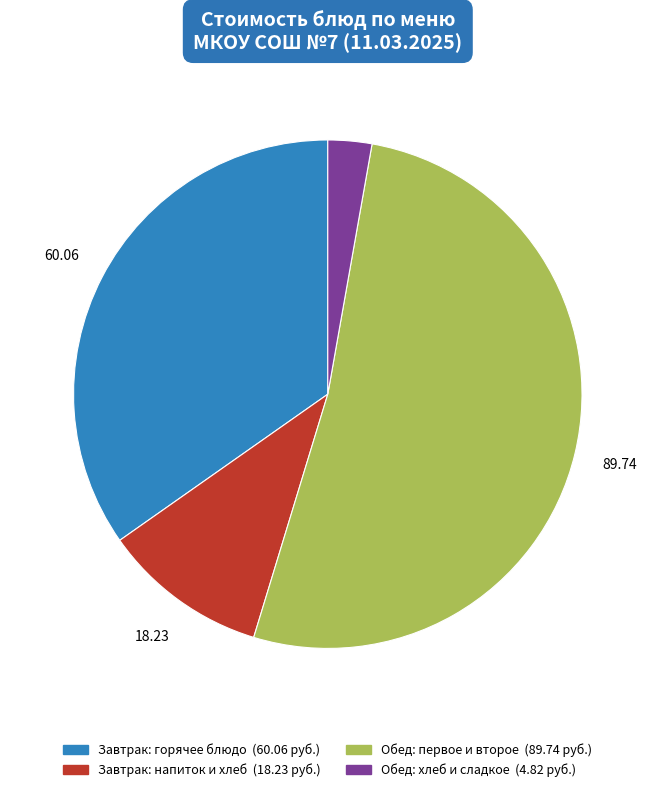

Is there a majority slice in this chart?

Yes